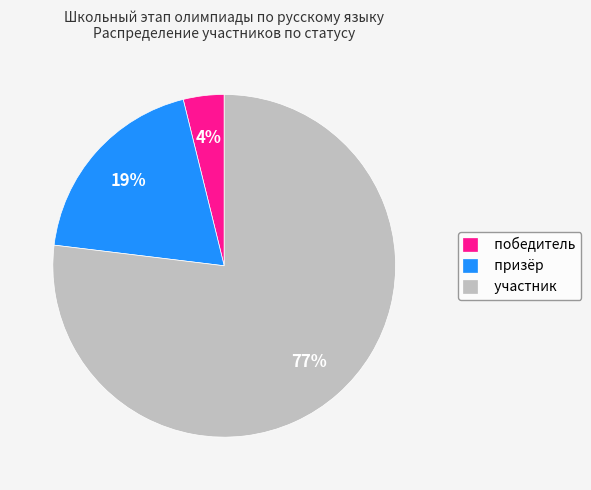

Is it true that участник is 77% of the pie?

True